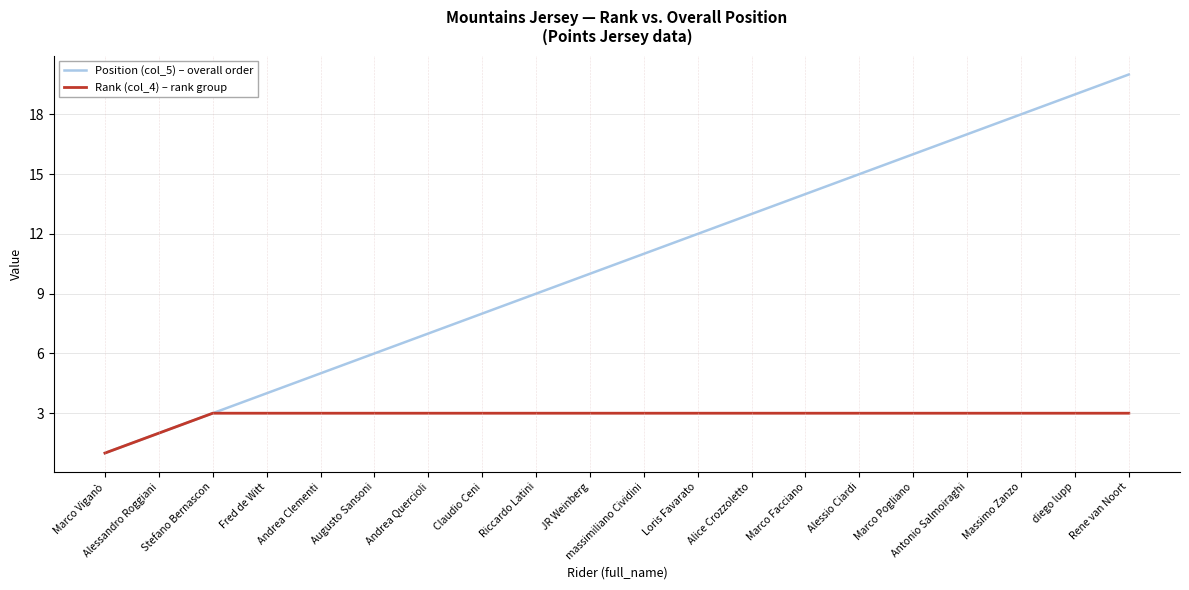

The Position (col_5) – overall order series shows 19 at diego lupp. True or false?

True